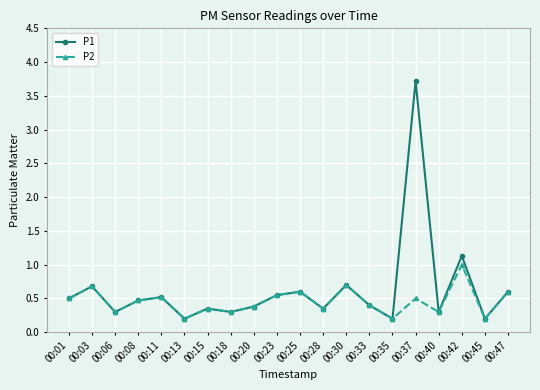

What is the value of the P1 point at the 2nd from the left?

0.7